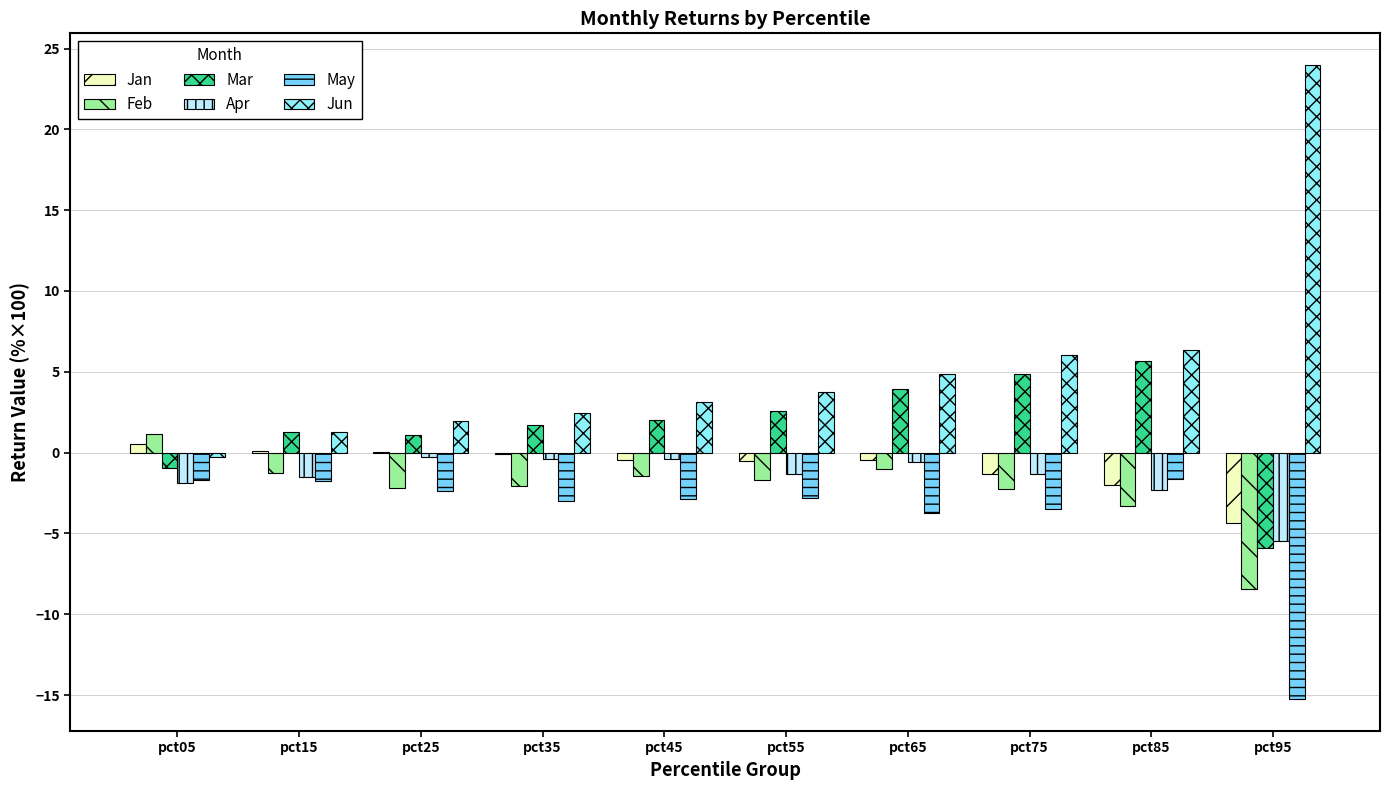

Is it true that Mar equals 5.8 at pct65?

False